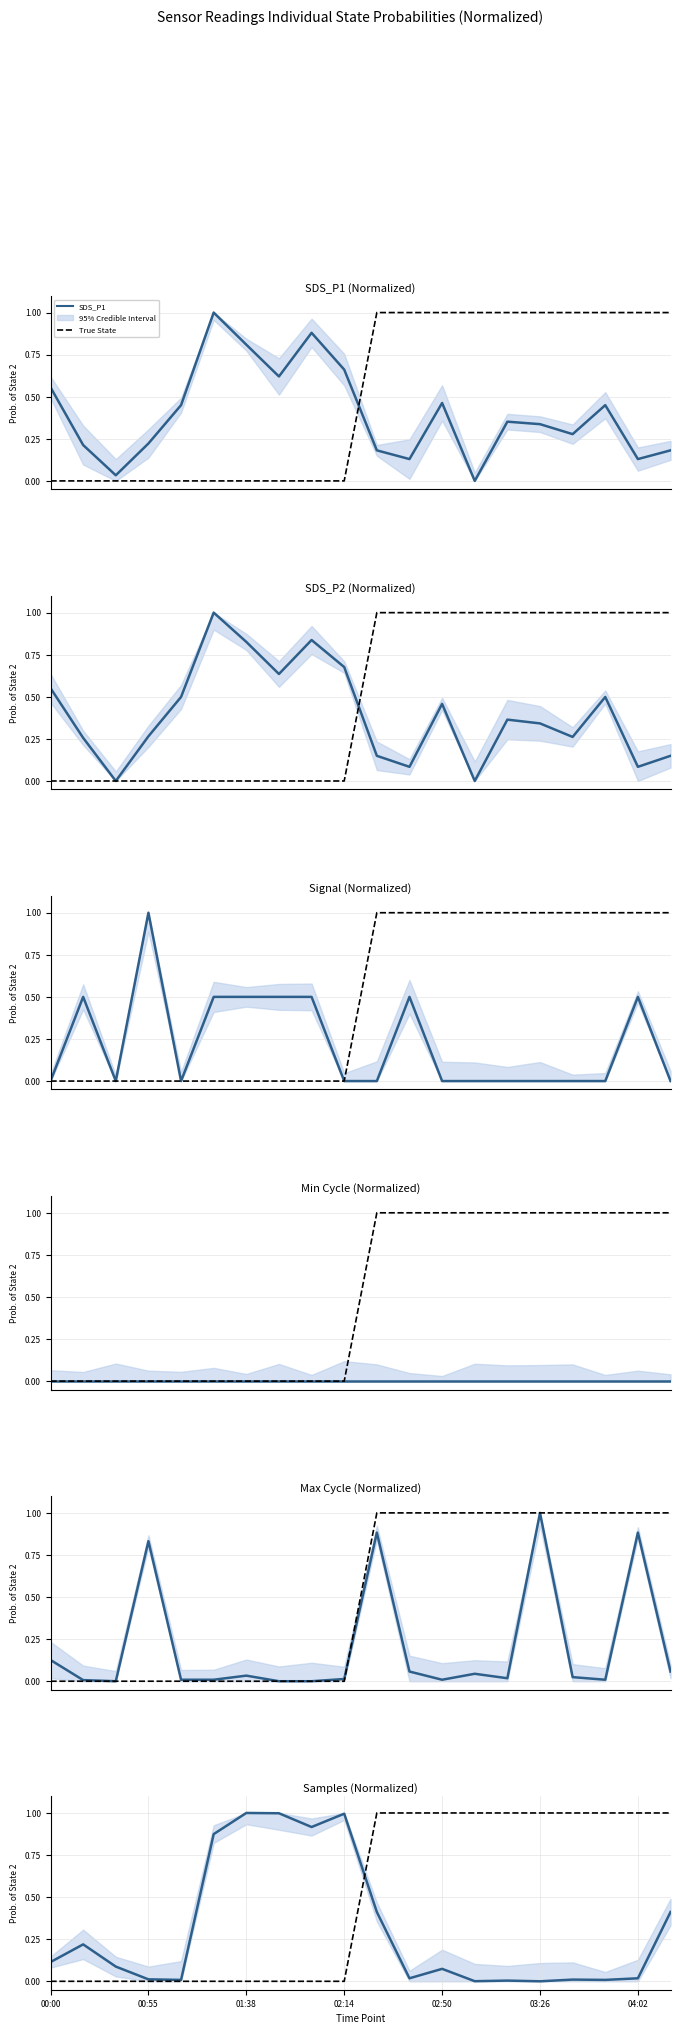

Is it true that Samples equals 0.1 at 00:36?

False